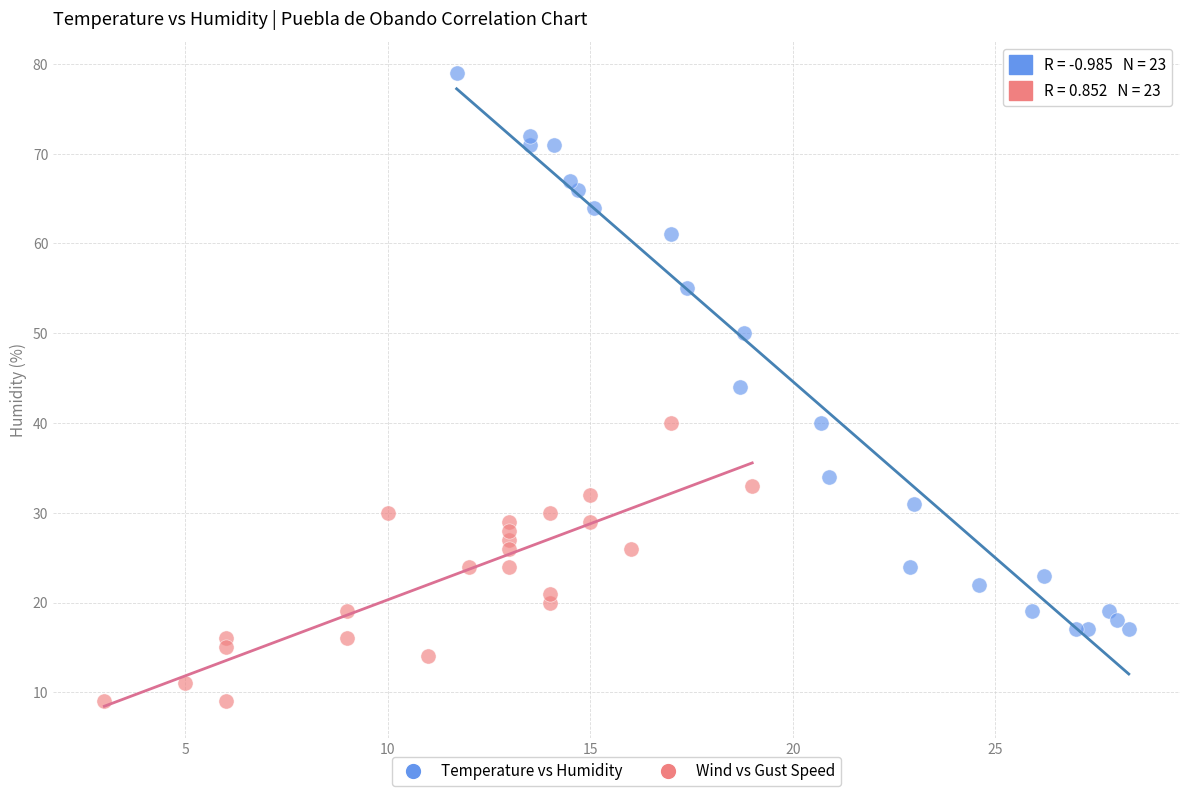

What are all the series names shown in the legend?

Temperature vs Humidity, Wind vs Gust Speed